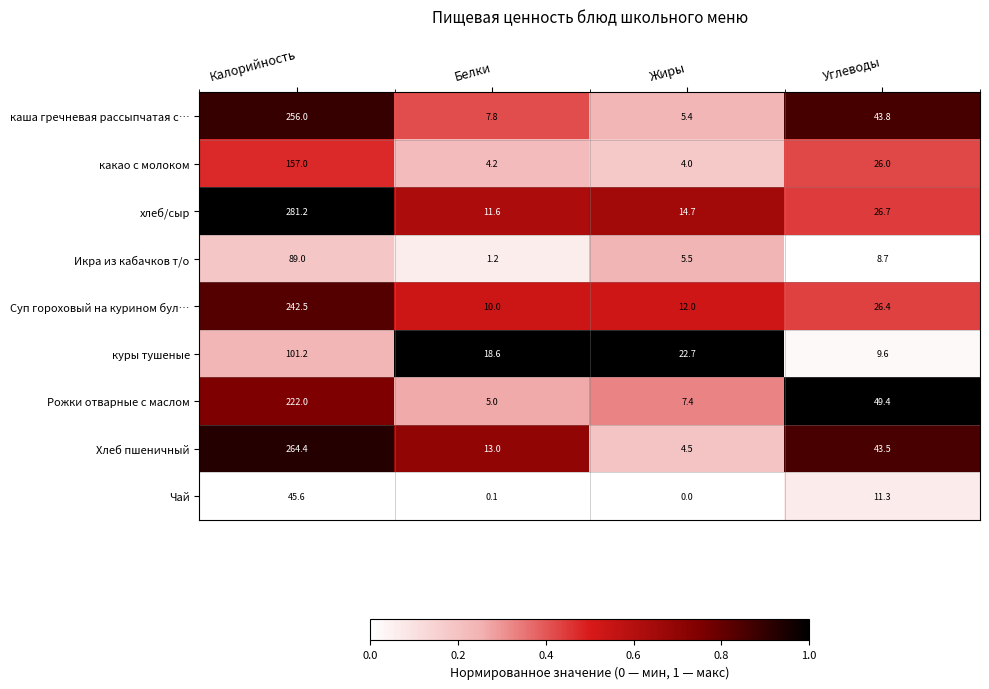

What is the greatest value displayed?

281.2